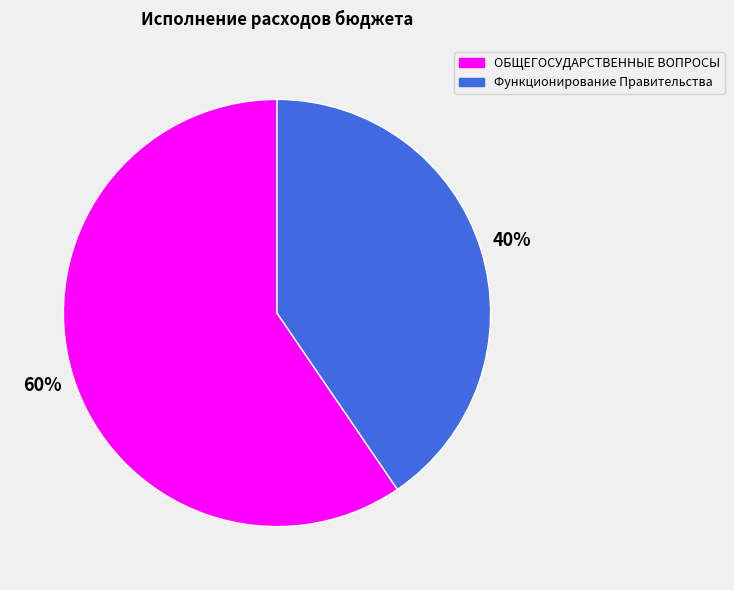

Which slice is the smallest?

Функционирование Правительства